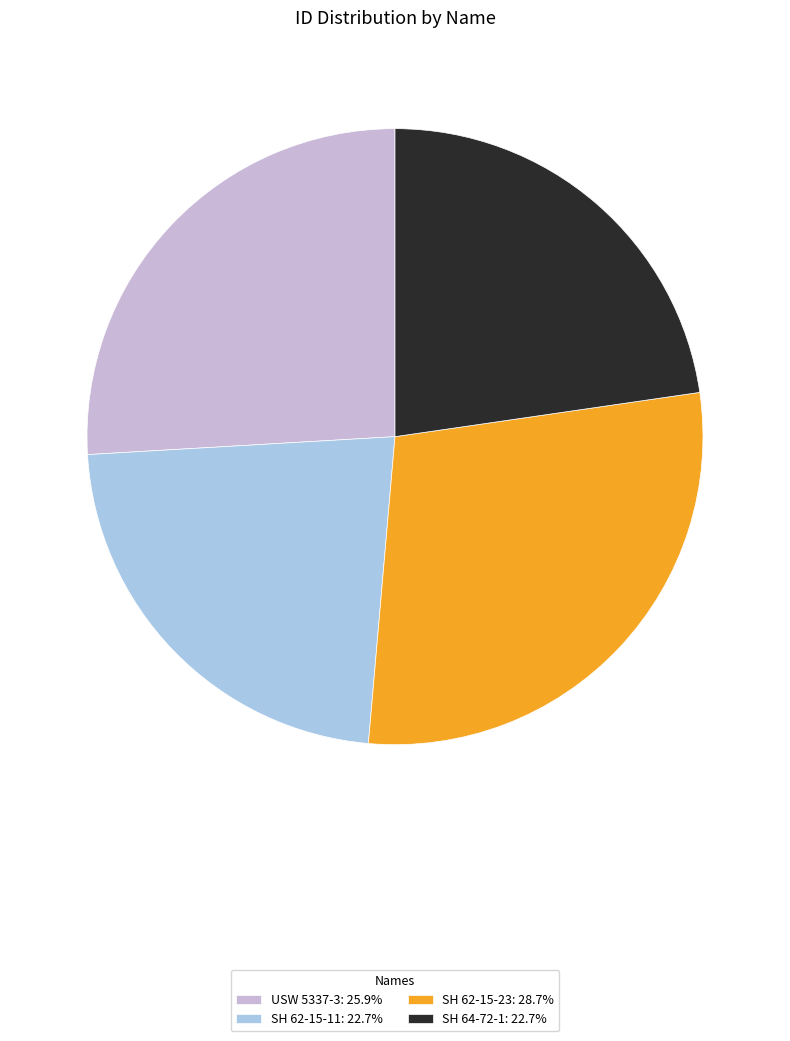

What is the ratio of the value at SH 62-15-23: 28.7% to the value at SH 62-15-11: 22.7%?

1.3